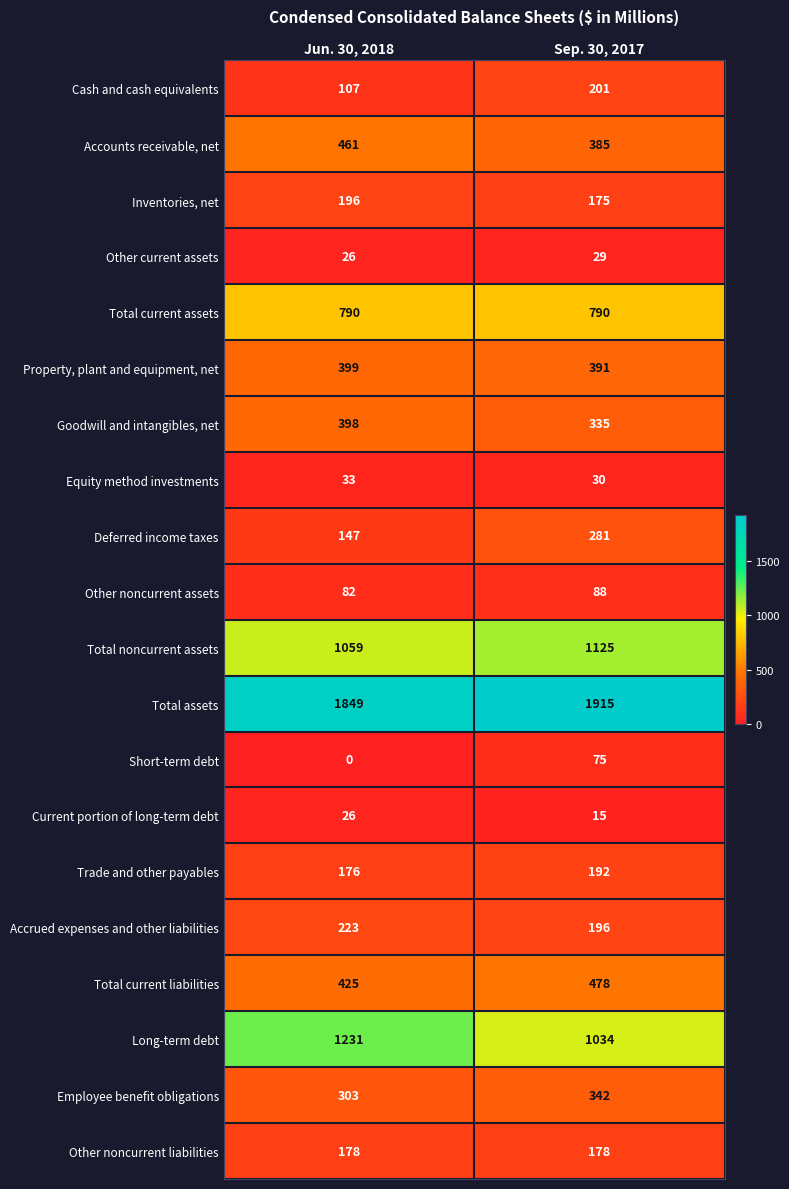

At which category is the sum across all series the highest?

Sep. 30, 2017